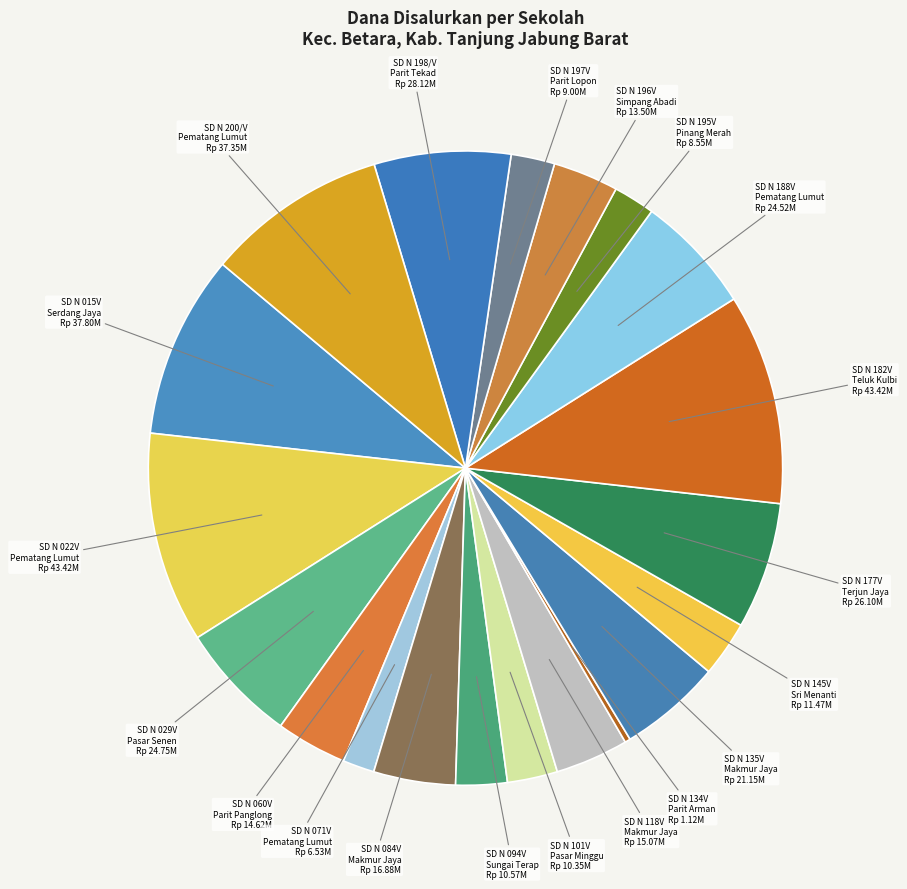

Rank the categories by value from highest to lowest.

SD NEGERI 022V PEMATANG LUMUT, SD NEGERI 182V TELUK KULBI, SD NEGERI 015V SERDANG JAYA, SD NEGERI 200/V PEMATANG LUMUT, SD NEGERI 198/V PARIT TEKAD, SD NEGERI 177V TERJUN JAYA, SD NEGERI 029V PASAR SENEN, SD NEGERI 188V PEMATANG LUMUT, SD NEGERI 135V MAKMUR JAYA, SD NEGERI 084V MAKMUR JAYA, SD NEGERI 118V MAKMUR JAYA, SD NEGERI 060V PARIT PANGLONG, SD NEGERI 196V SIMPANG ABADI, SD NEGERI 145V SRI MENANTI, SD NEGERI 094V SUNGAI TERAP, SD NEGERI 101V PASAR MINGGU, SD NEGERI 197V PARIT LOPON, SD NEGERI 195V PINANG MERAH, SD NEGERI 071V PEMATANG LUMUT, SD NEGERI 134V PARIT ARMAN